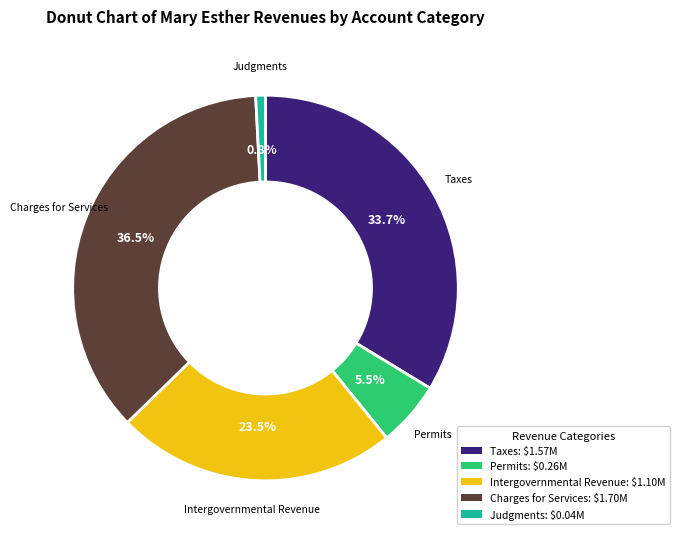

Is there any slice that represents more than half of the pie?

No